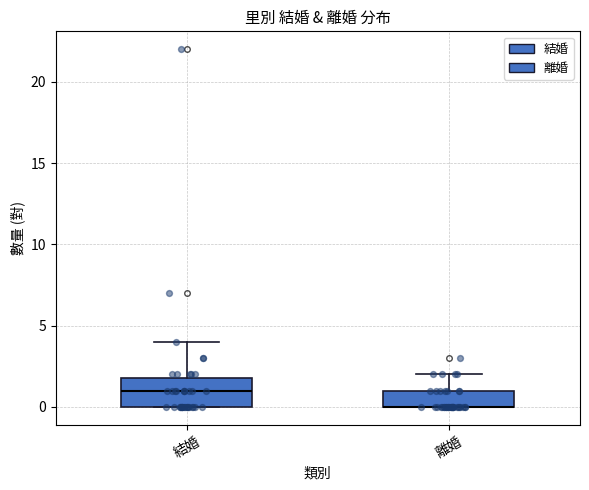

Where does the median line of the box for 結婚 sit on the y-axis? The values are not printed on the chart, so give them approximately, as read against the axis.

1